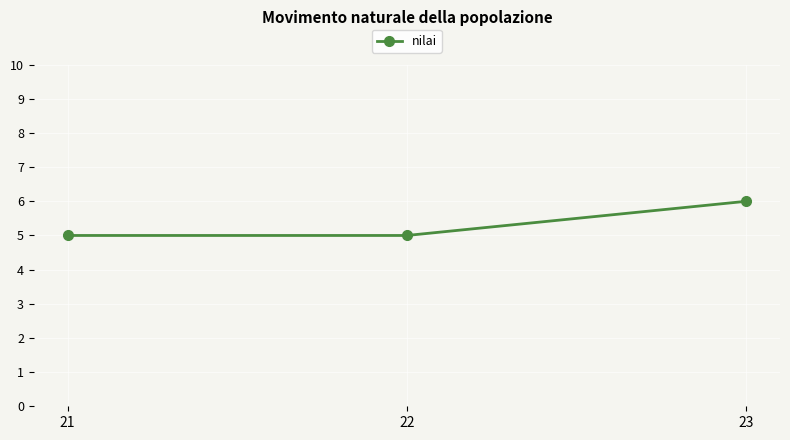

Reading left to right, transcribe all the data shown in this chart.

21=5	22=5	23=6